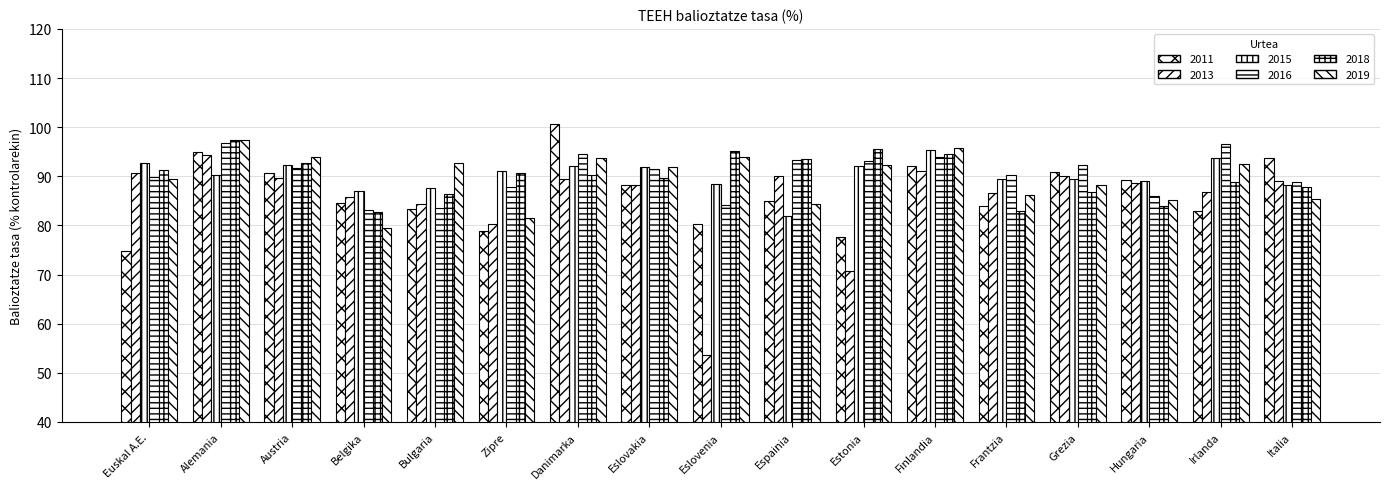

Where does the 2019 series first go above 91?

Alemania